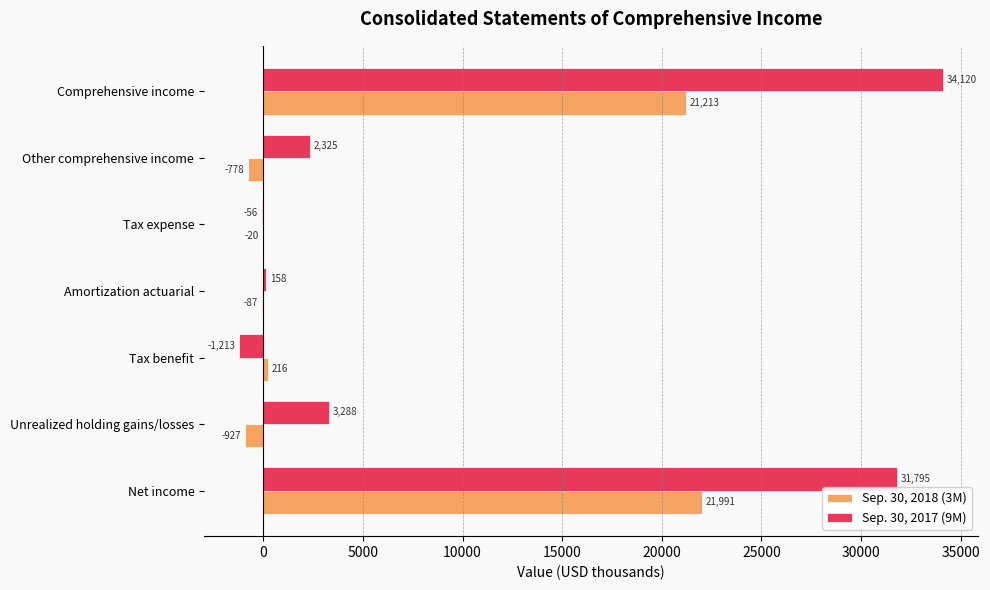

At which category is the sum across all series the highest?

Comprehensive income